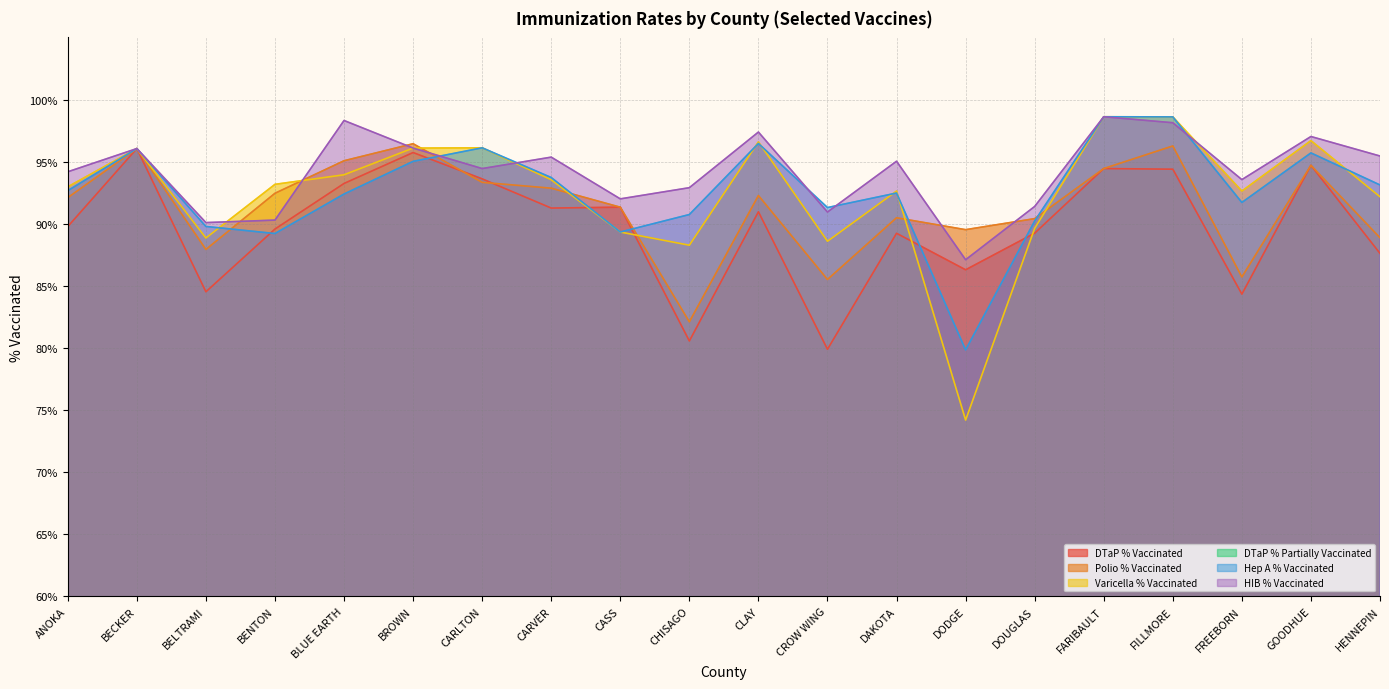

The value of DTaP % Vaccinated at FILLMORE is 0.9. True or false?

True